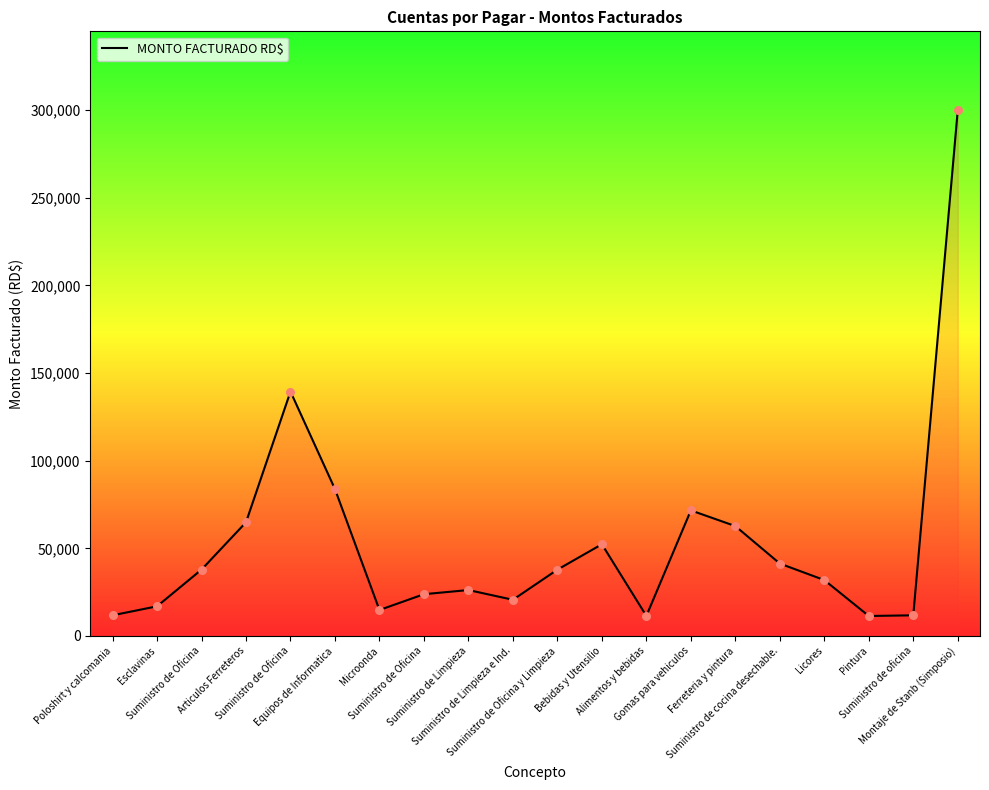

How many lines are shown in the chart?

1